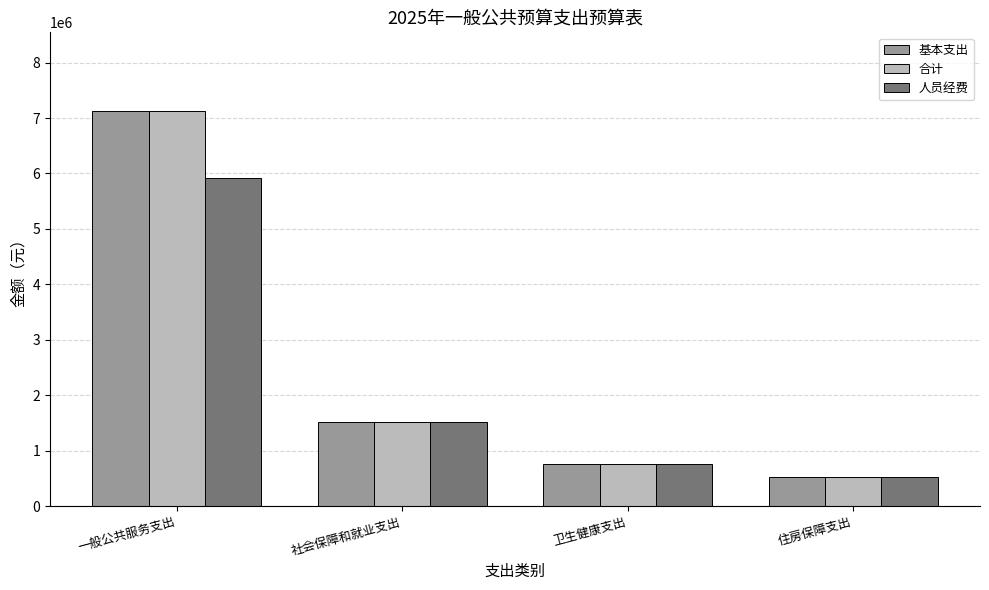

What position from the right is 社会保障和就业支出?

3